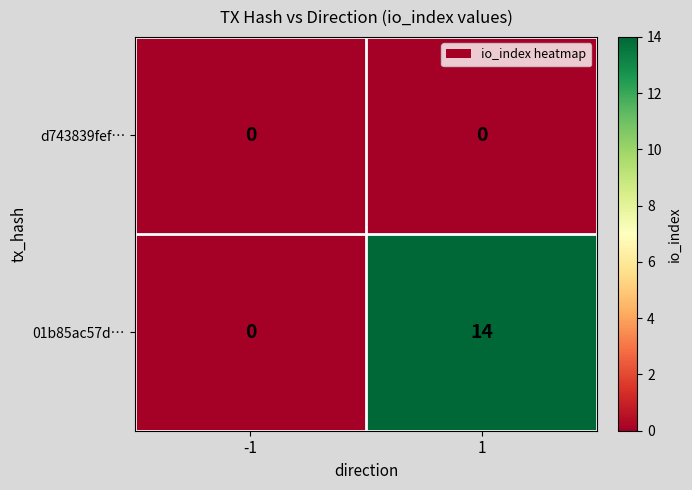

Which series has the largest range (max minus min)?

01b85ac57d…